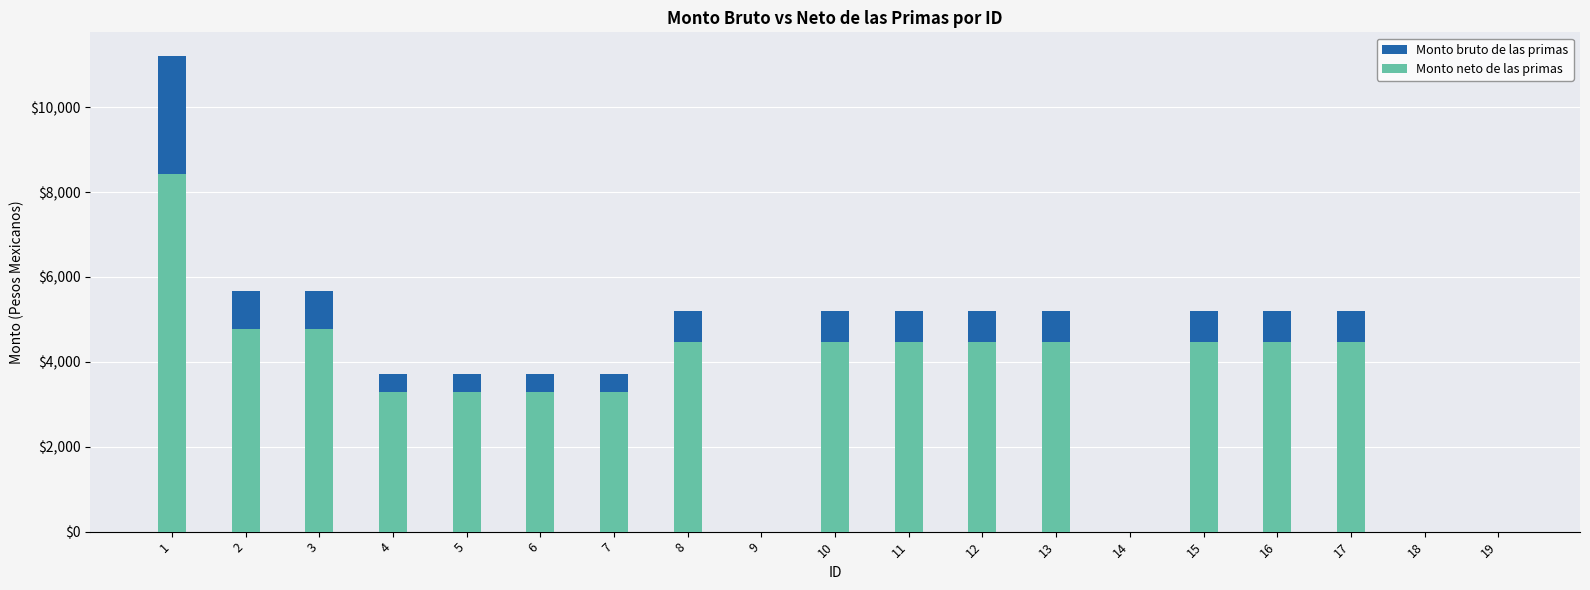

Which label corresponds to the largest value in the chart?

1